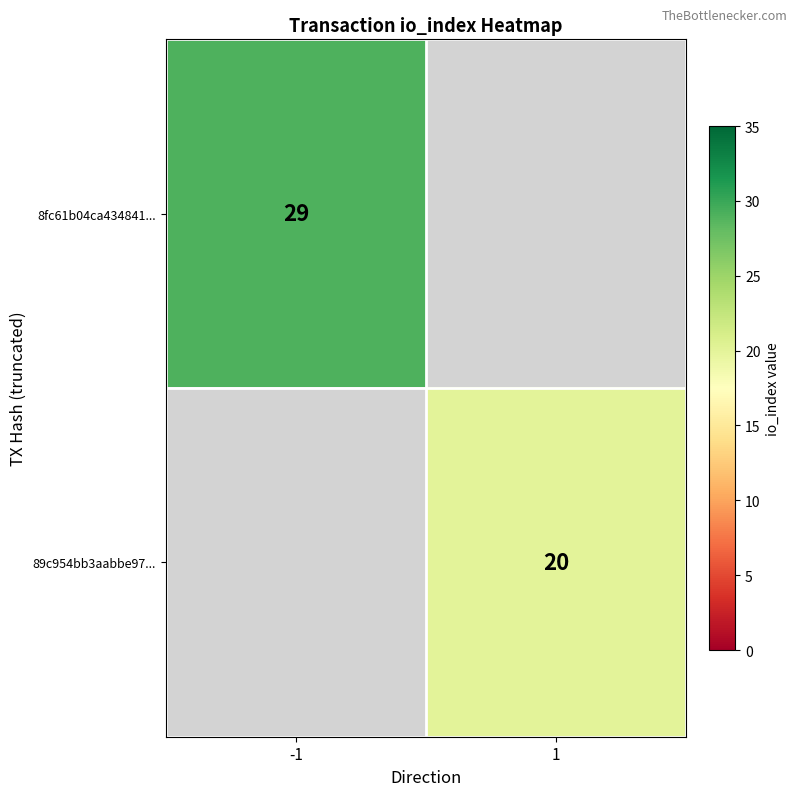

The 8fc61b04ca434841... series shows 48 at -1. True or false?

False